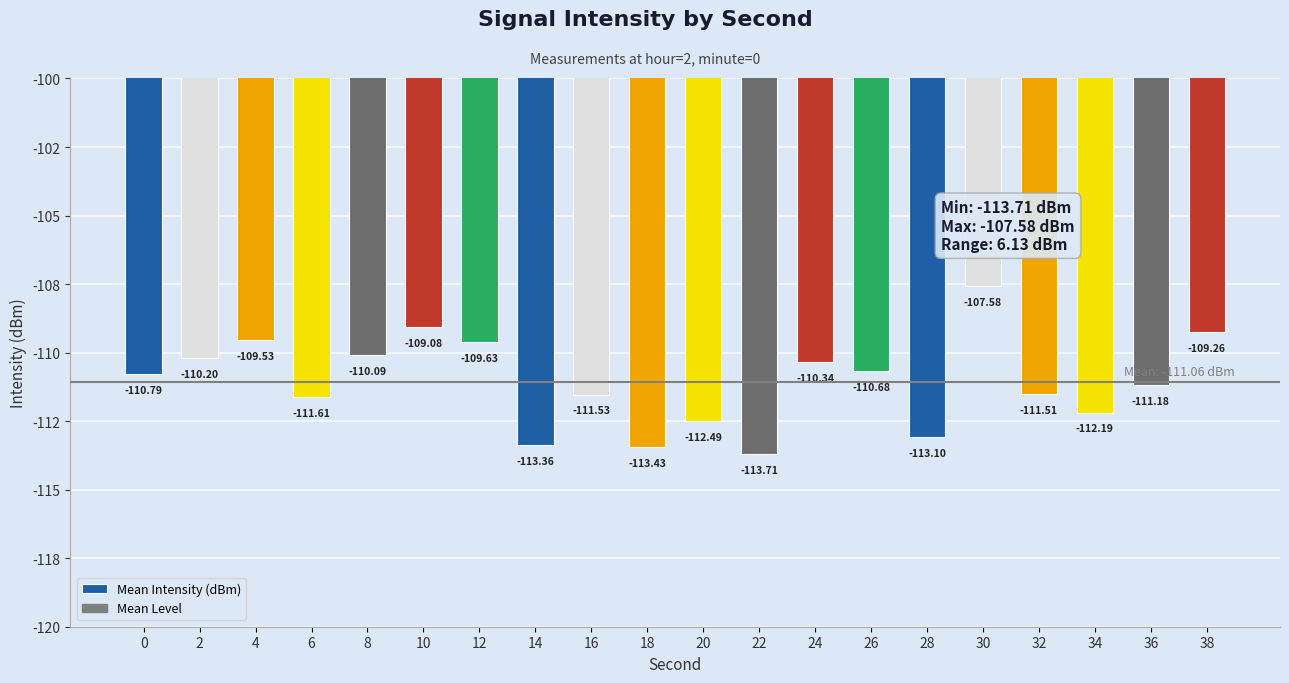

Which category has the lowest value across all series?

22